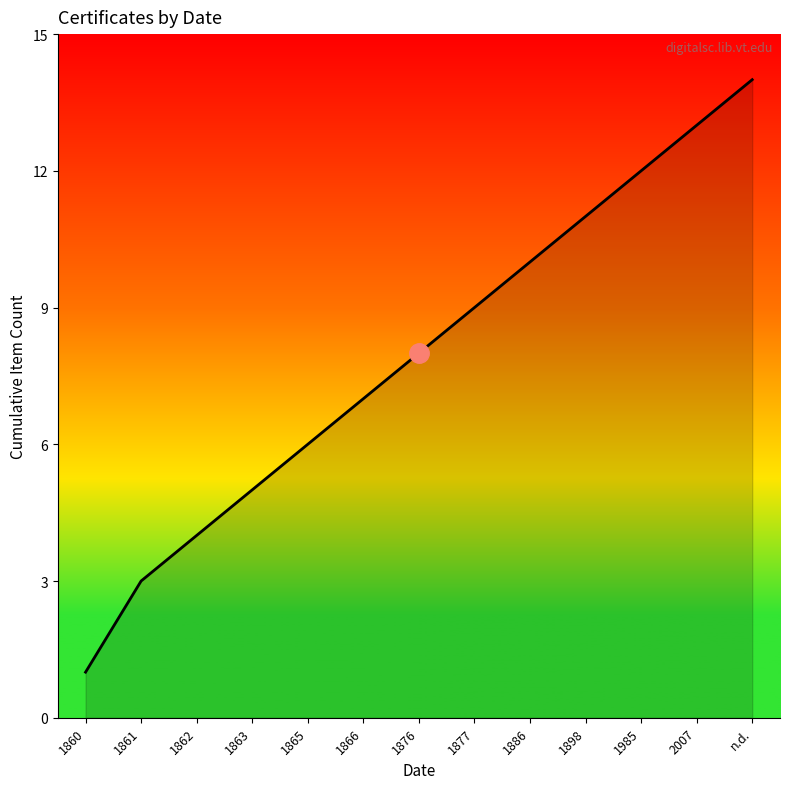

How many data points are less than 8?

6